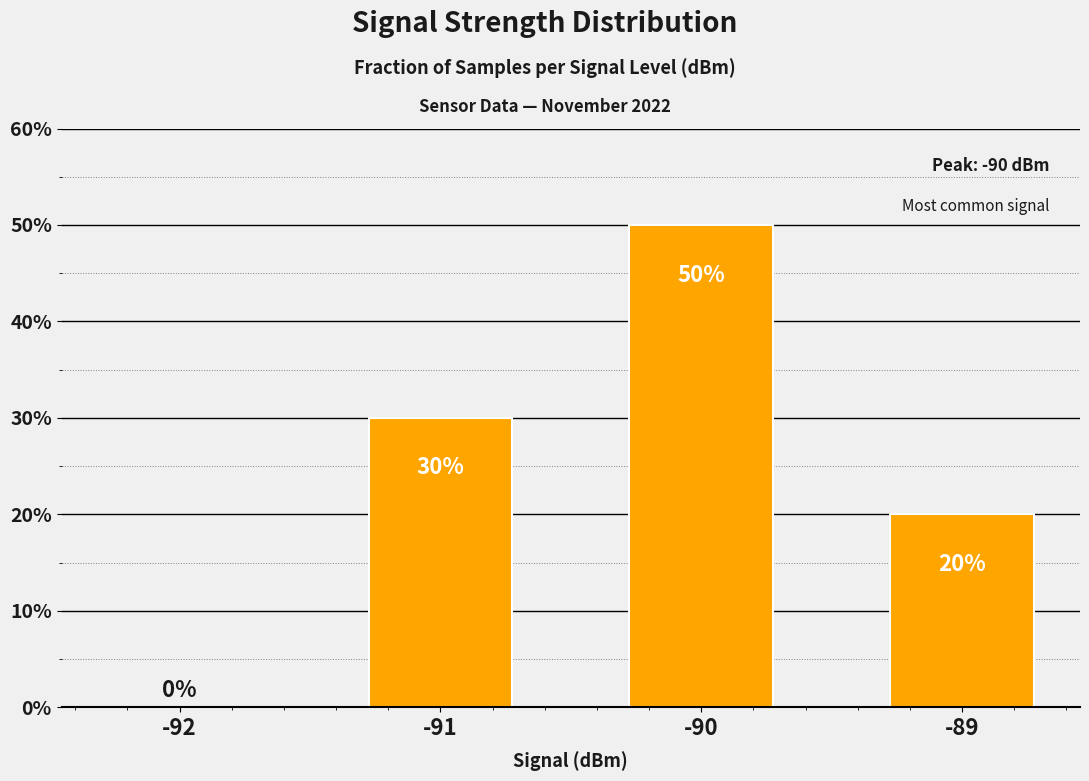

How many categories are shown in the chart?

4